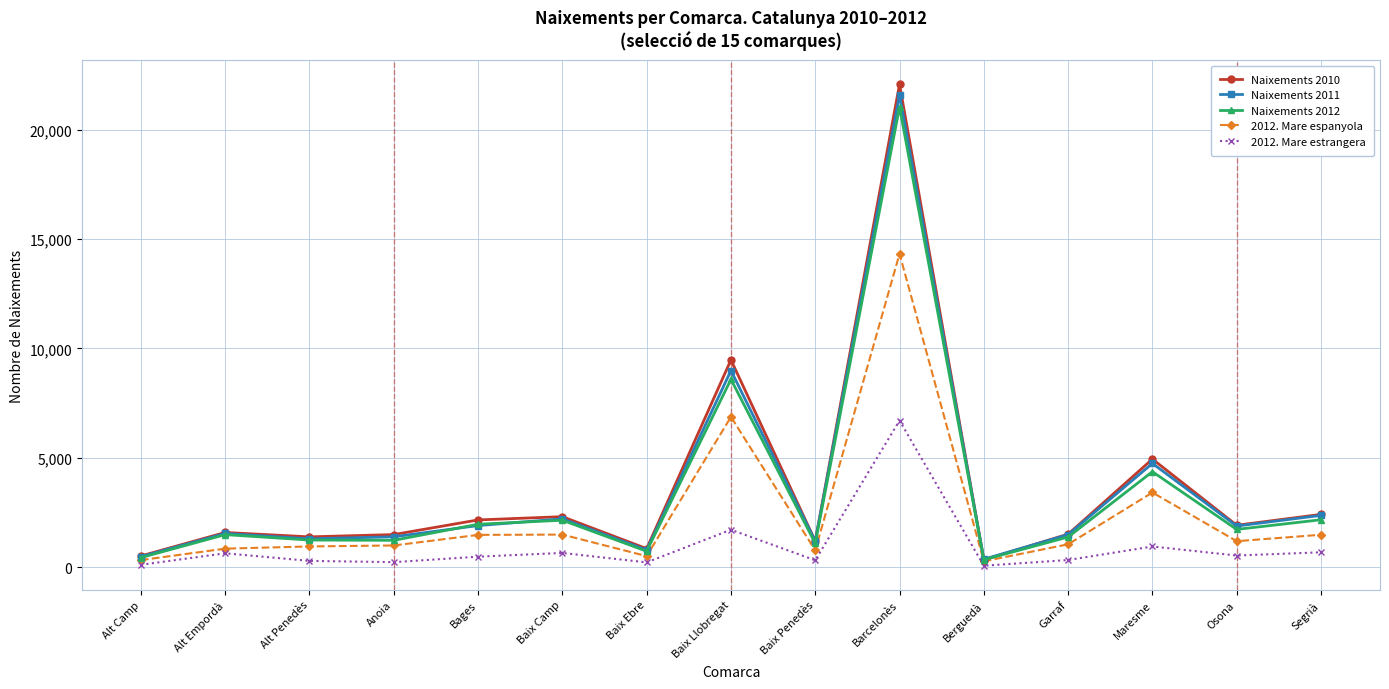

True or false: Naixements 2012 has a value of 3363 at Baix Camp.

False